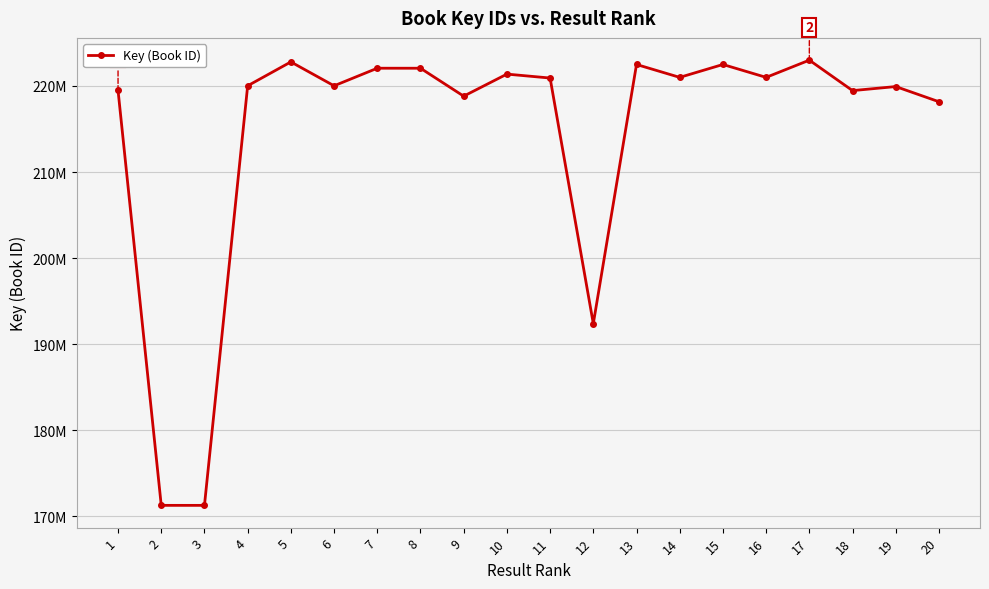

Is this an area chart (filled region under the line)?

No